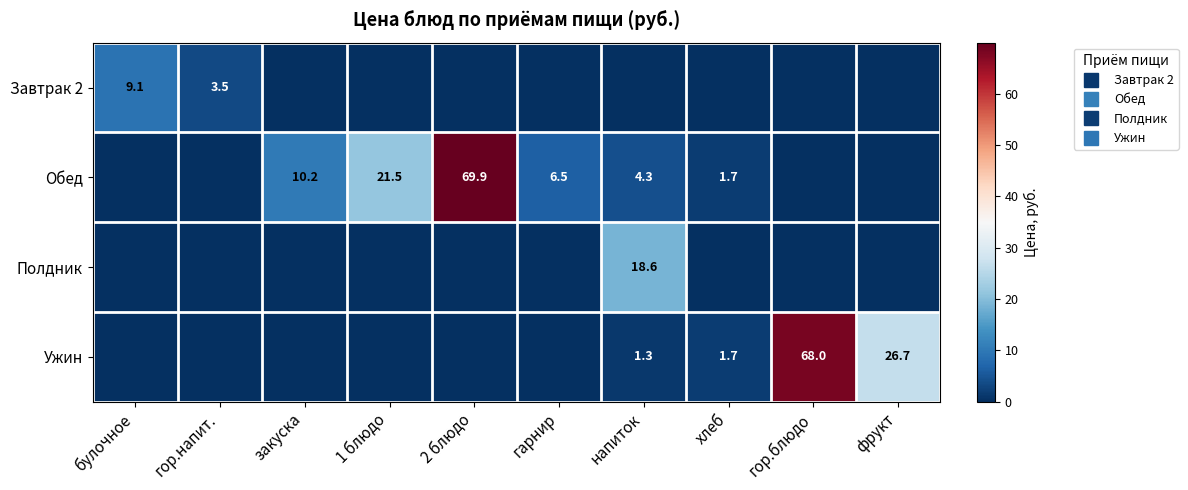

What is the difference between the maximum and second lowest values in the Завтрак 2 series?

9.1